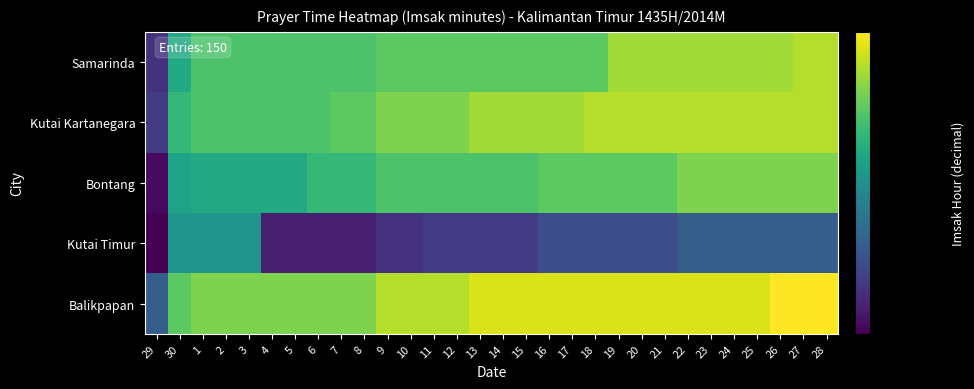

Reading right to left, what are all the values shown in this chart?

Samarinda: 28=4.9	27=4.9	26=4.9	25=4.9	24=4.9	23=4.9	22=4.9	21=4.9	20=4.9	19=4.9	18=4.9	17=4.9	16=4.9	15=4.9	14=4.9	13=4.9	12=4.9	11=4.9	10=4.9	9=4.9	8=4.9	7=4.9	6=4.9	5=4.9	4=4.9	3=4.9	2=4.9	1=4.9	30=4.8	29=4.7
Kutai Kartanegara: 28=4.9	27=4.9	26=4.9	25=4.9	24=4.9	23=4.9	22=4.9	21=4.9	20=4.9	19=4.9	18=4.9	17=4.9	16=4.9	15=4.9	14=4.9	13=4.9	12=4.9	11=4.9	10=4.9	9=4.9	8=4.9	7=4.9	6=4.9	5=4.9	4=4.9	3=4.9	2=4.9	1=4.9	30=4.8	29=4.7
Bontang: 28=4.9	27=4.9	26=4.9	25=4.9	24=4.9	23=4.9	22=4.9	21=4.9	20=4.9	19=4.9	18=4.9	17=4.9	16=4.9	15=4.9	14=4.9	13=4.9	12=4.9	11=4.9	10=4.9	9=4.9	8=4.8	7=4.8	6=4.8	5=4.8	4=4.8	3=4.8	2=4.8	1=4.8	30=4.8	29=4.6
Kutai Timur: 28=4.7	27=4.7	26=4.7	25=4.7	24=4.7	23=4.7	22=4.7	21=4.7	20=4.7	19=4.7	18=4.7	17=4.7	16=4.7	15=4.7	14=4.7	13=4.7	12=4.7	11=4.7	10=4.7	9=4.7	8=4.7	7=4.7	6=4.7	5=4.7	4=4.7	3=4.8	2=4.8	1=4.8	30=4.8	29=4.6
Balikpapan: 28=5.0	27=5.0	26=5.0	25=5.0	24=5.0	23=5.0	22=5.0	21=5.0	20=5.0	19=5.0	18=5.0	17=5.0	16=5.0	15=5.0	14=5.0	13=5.0	12=4.9	11=4.9	10=4.9	9=4.9	8=4.9	7=4.9	6=4.9	5=4.9	4=4.9	3=4.9	2=4.9	1=4.9	30=4.9	29=4.7